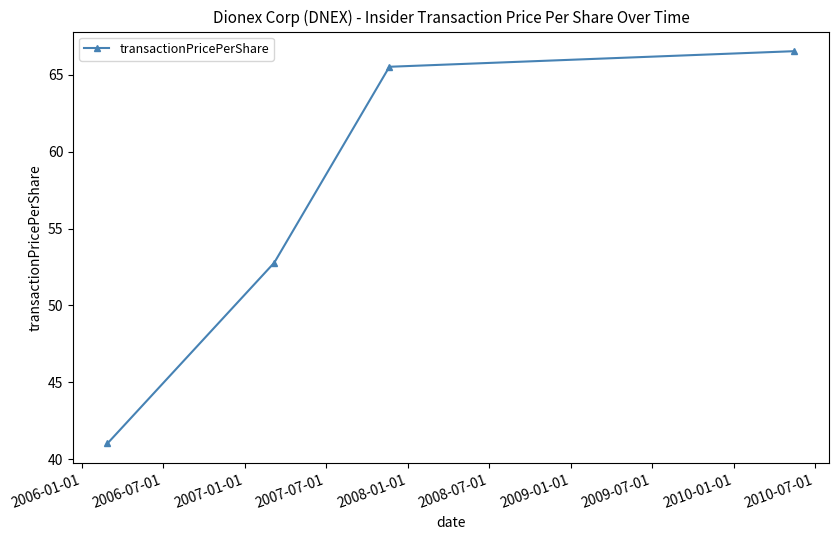

True or false: there are more than 2 points higher than both neighbors.

False